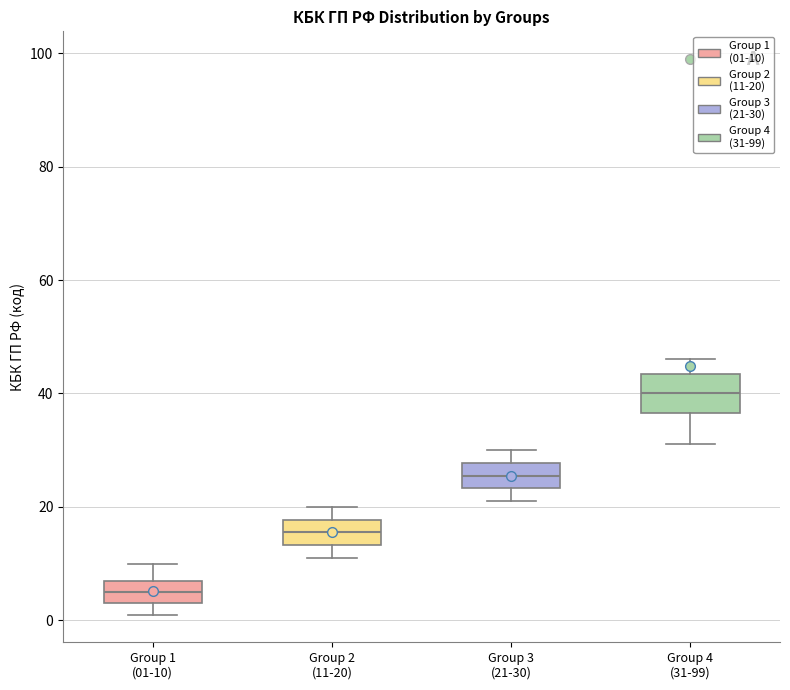

Reading left to right, read every box against the y-axis: the position of its median line, the range the box covers, and the ends of its whiskers. The values are not printed on the chart, so give them approximately, as read against the axis.

Group 1 (01-10): median 6, box 4 to 8, whiskers 2 to 10
Group 2 (11-20): median 16, box 14 to 18, whiskers 12 to 20
Group 3 (21-30): median 26, box 24 to 28, whiskers 22 to 30
Group 4 (31-99): median 40, box 36 to 44, whiskers 32 to 46